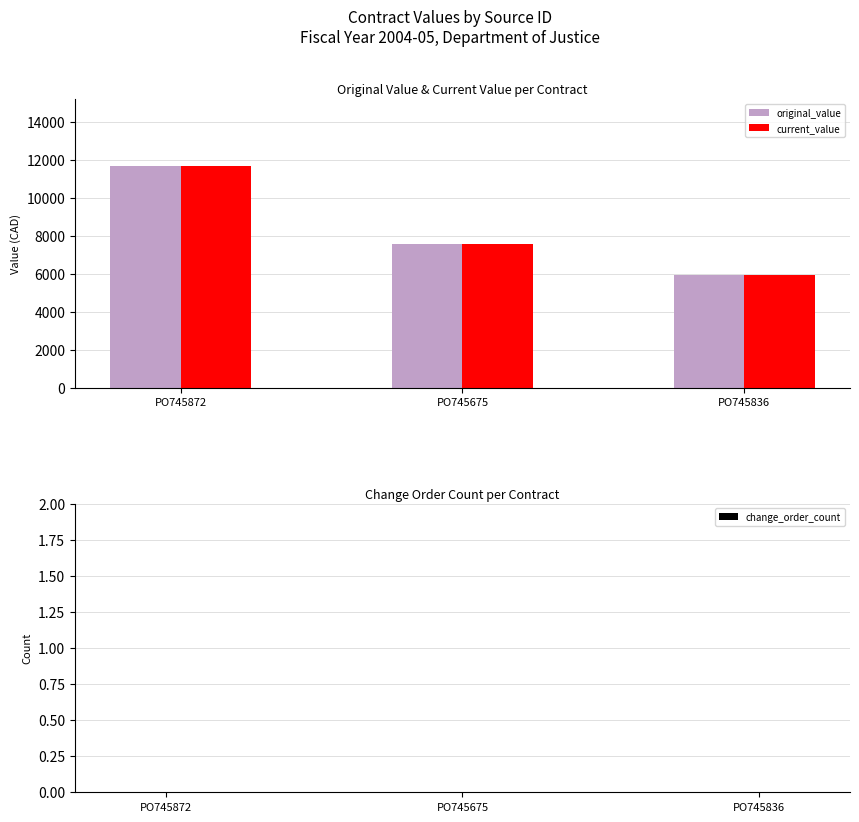

How many series are shown in this chart?

2